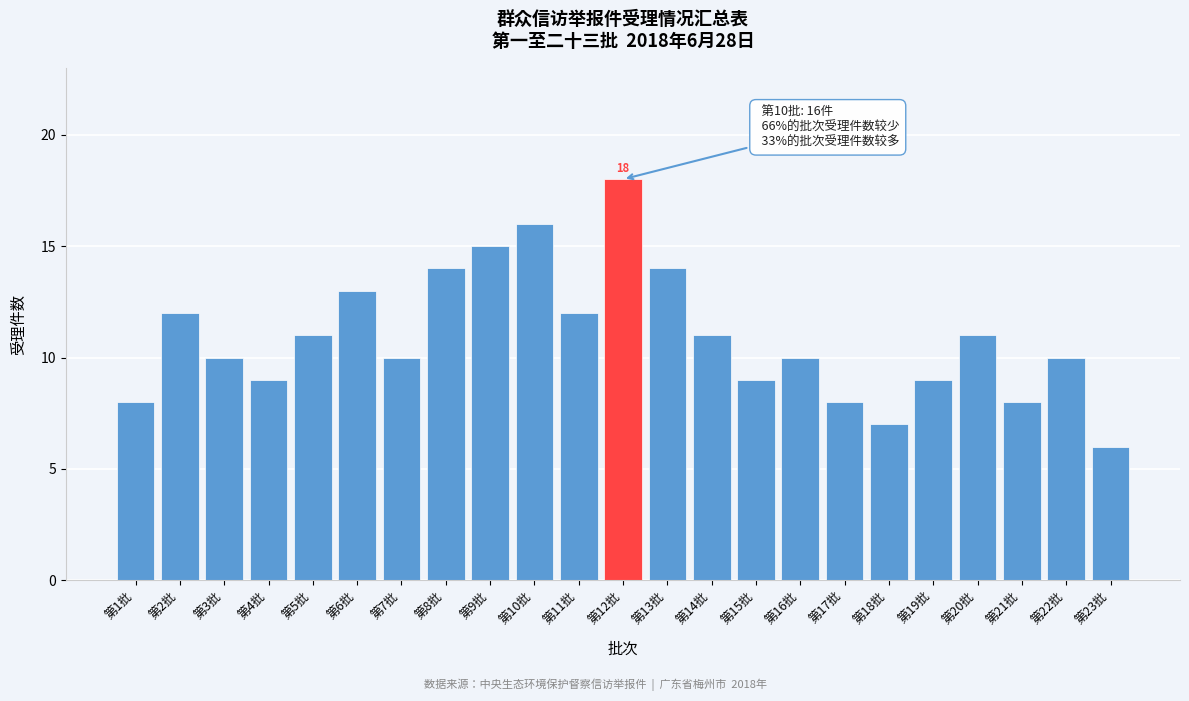

Reading left to right, transcribe all the data shown in this chart.

第1批=8	第2批=12	第3批=10	第4批=9	第5批=11	第6批=13	第7批=10	第8批=14	第9批=15	第10批=16	第11批=12	第12批=18	第13批=14	第14批=11	第15批=9	第16批=10	第17批=8	第18批=7	第19批=9	第20批=11	第21批=8	第22批=10	第23批=6